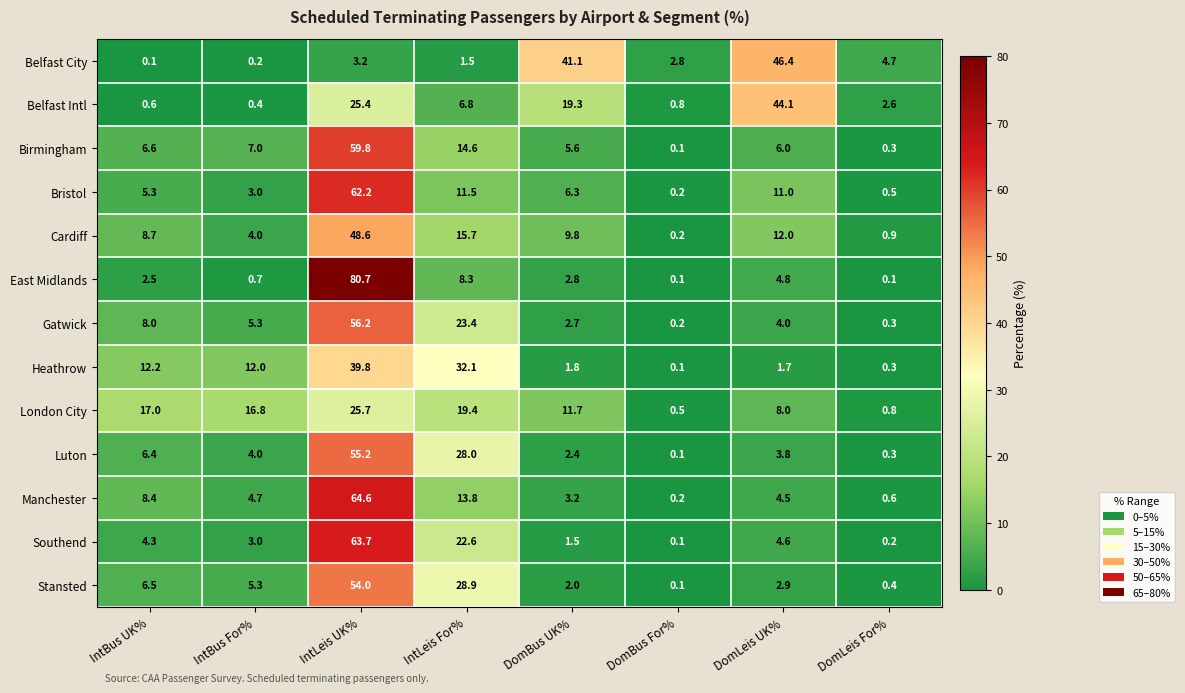

Which series has the largest total across all categories?

Luton